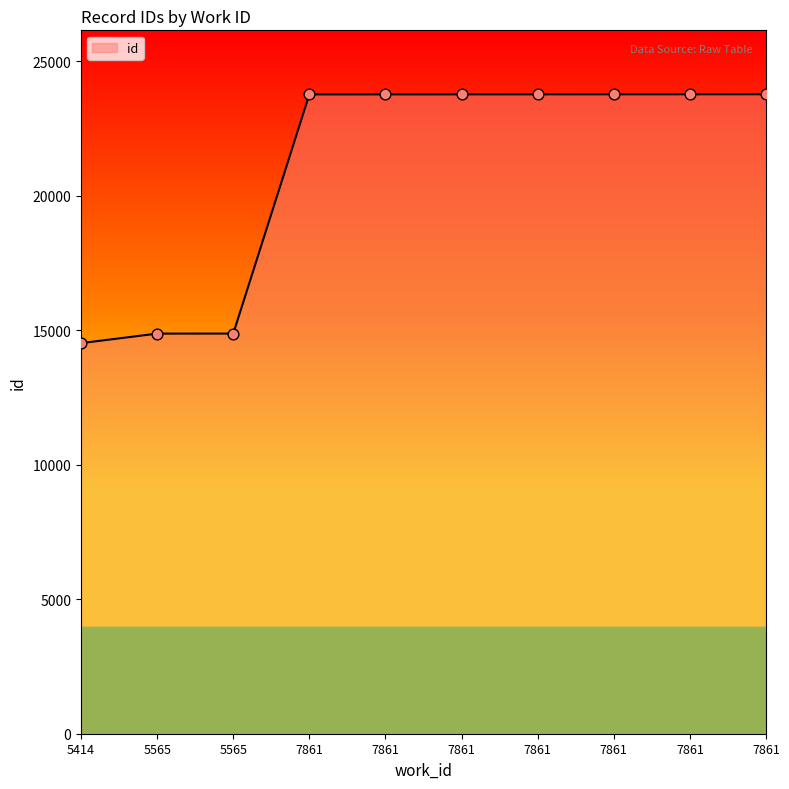

Approximately how many times larger is the value at 7861 compared to 7861?

1.0